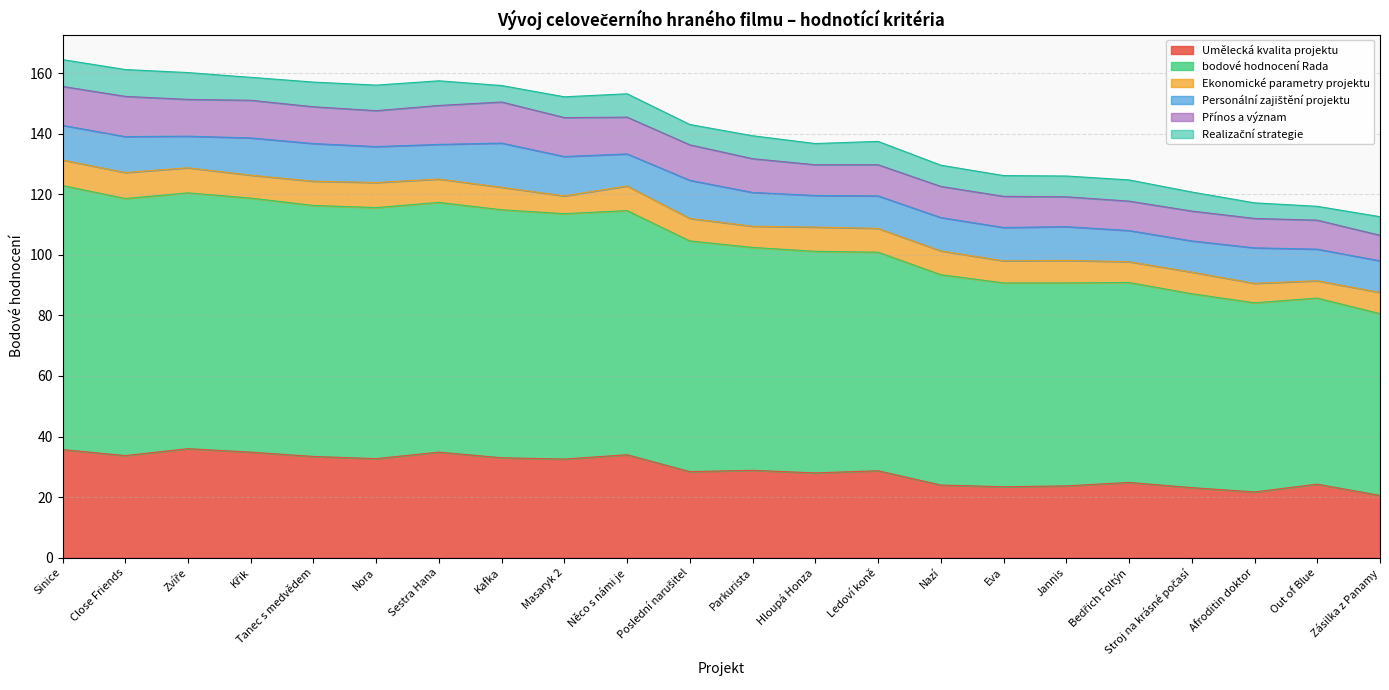

How many times do Realizační strategie and Ekonomické parametry projektu cross each other?

7